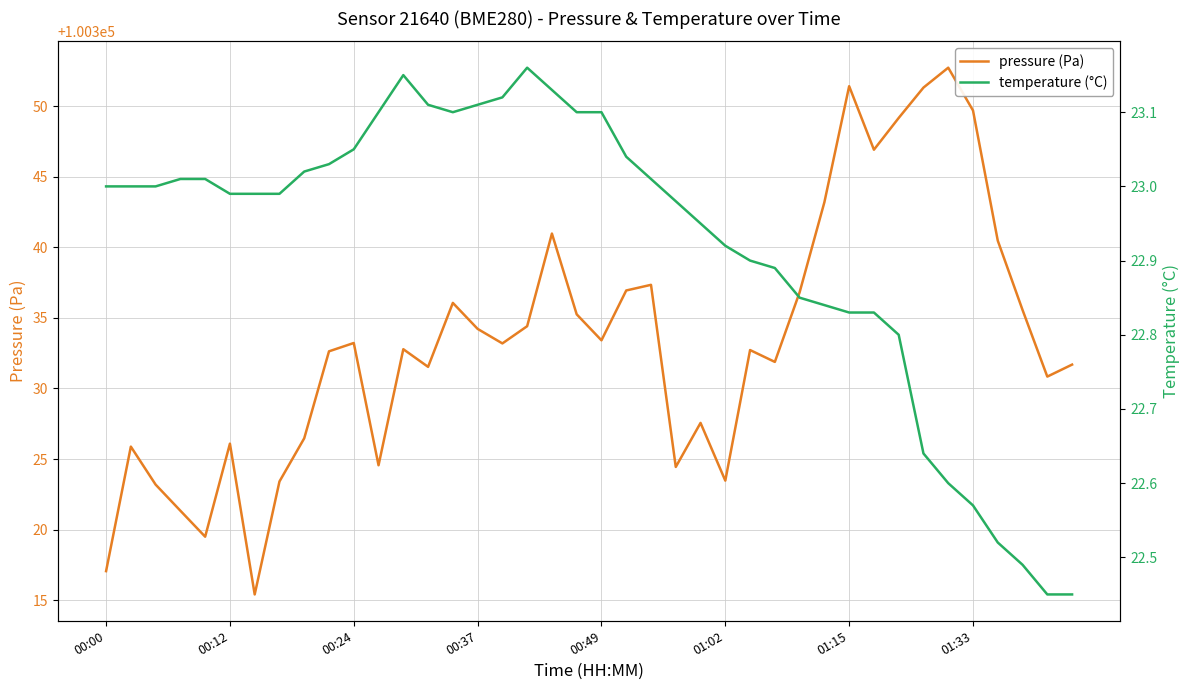

What is the lowest value of the temperature (°C) series?

22.4